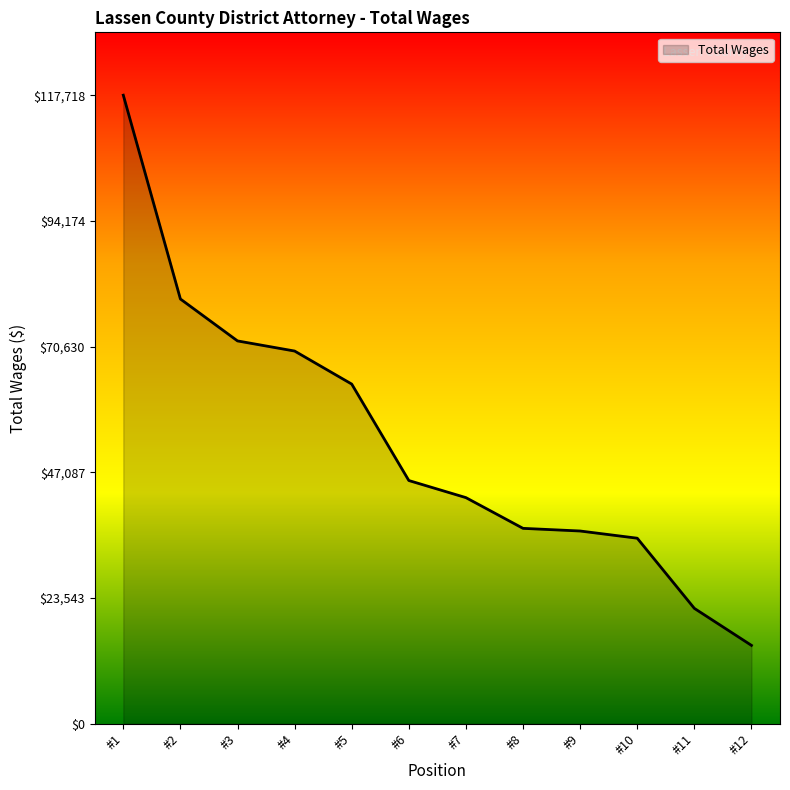

What is the difference between the maximum and minimum values?

103051